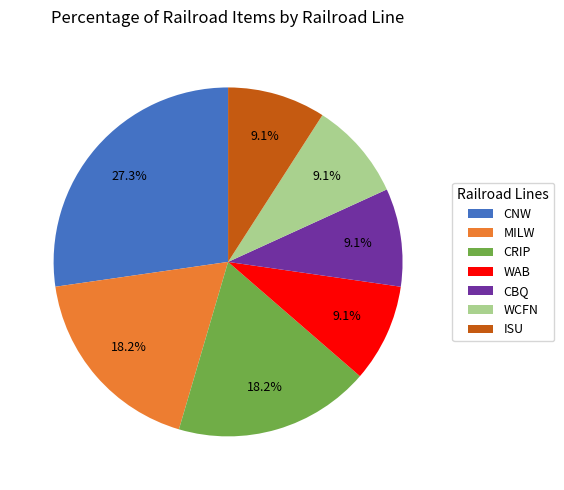

Is the sum of MILW and WCFN greater than half?

No